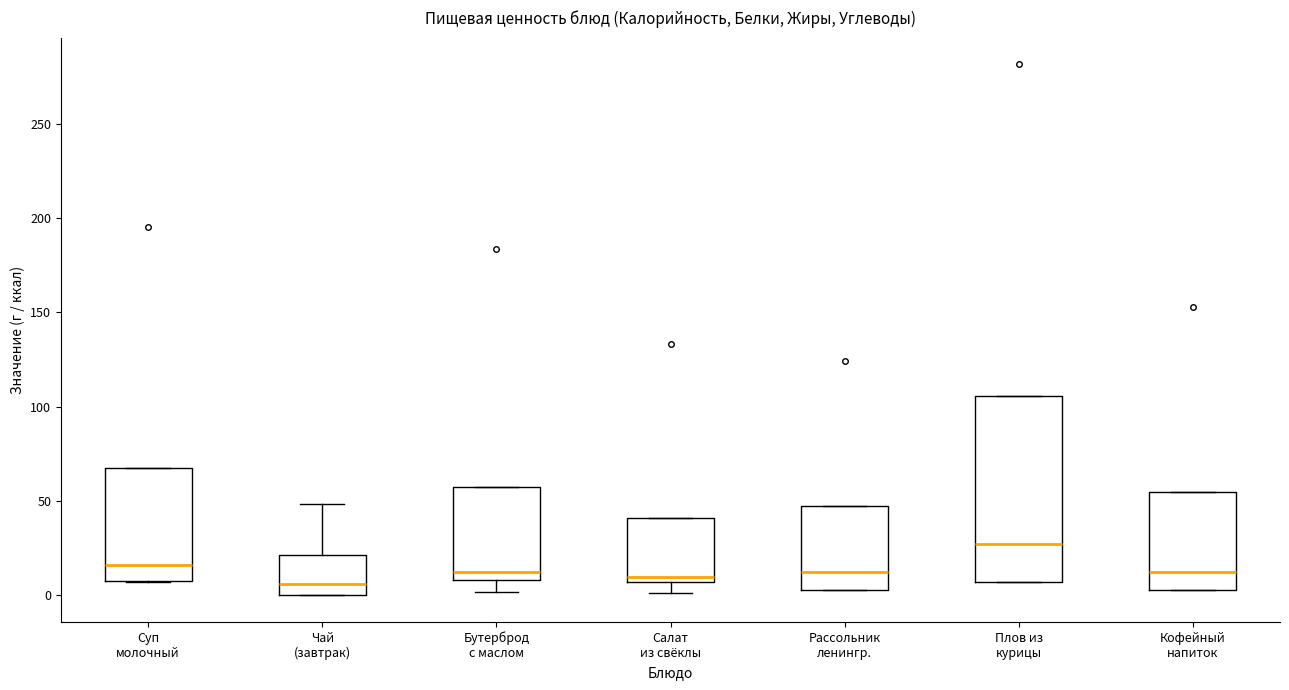

Comparing the boxes themselves (not the whiskers), which one is the tallest?

Плов из курицы